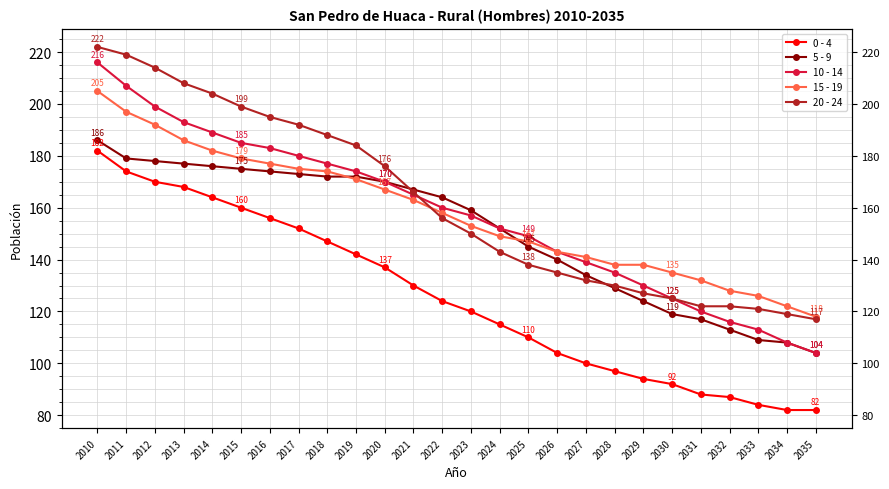

Reading right to left, what are all the values shown in this chart?

0 - 4: 82	82	84	87	88	92	94	97	100	104	110	115	120	124	130	137	142	147	152	156	160	164	168	170	174	182
5 - 9: 104	108	109	113	117	119	124	129	134	140	145	152	159	164	167	170	172	172	173	174	175	176	177	178	179	186
10 - 14: 104	108	113	116	120	125	130	135	139	143	149	152	157	160	165	170	174	177	180	183	185	189	193	199	207	216
15 - 19: 118	122	126	128	132	135	138	138	141	143	147	149	153	158	163	167	171	174	175	177	179	182	186	192	197	205
20 - 24: 117	119	121	122	122	125	127	130	132	135	138	143	150	156	166	176	184	188	192	195	199	204	208	214	219	222